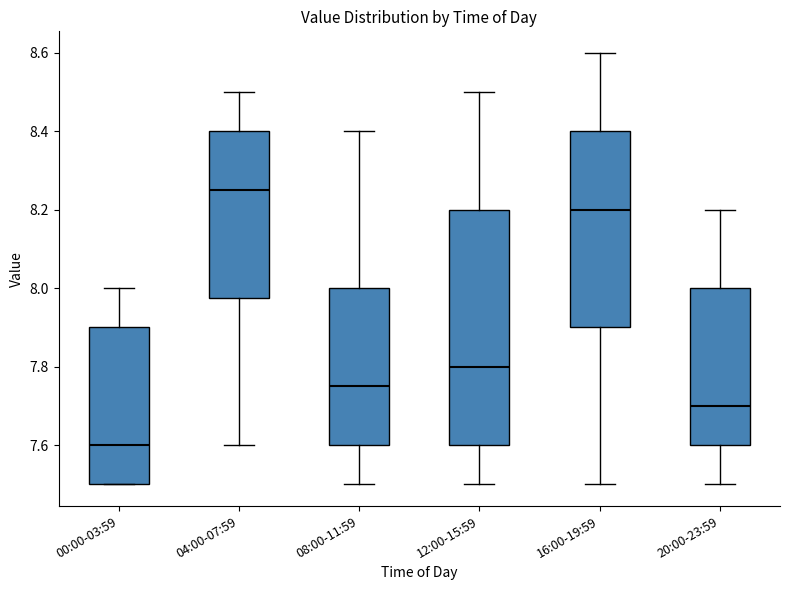

Reading left to right, read every box against the y-axis: the position of its median line, the range the box covers, and the ends of its whiskers. The values are not printed on the chart, so give them approximately, as read against the axis.

00:00-03:59: median 7.60, box 7.50 to 7.90, whiskers 7.50 to 8.00
04:00-07:59: median 8.26, box 7.98 to 8.40, whiskers 7.60 to 8.50
08:00-11:59: median 7.76, box 7.60 to 8.00, whiskers 7.50 to 8.40
12:00-15:59: median 7.80, box 7.60 to 8.20, whiskers 7.50 to 8.50
16:00-19:59: median 8.20, box 7.90 to 8.40, whiskers 7.50 to 8.60
20:00-23:59: median 7.70, box 7.60 to 8.00, whiskers 7.50 to 8.20